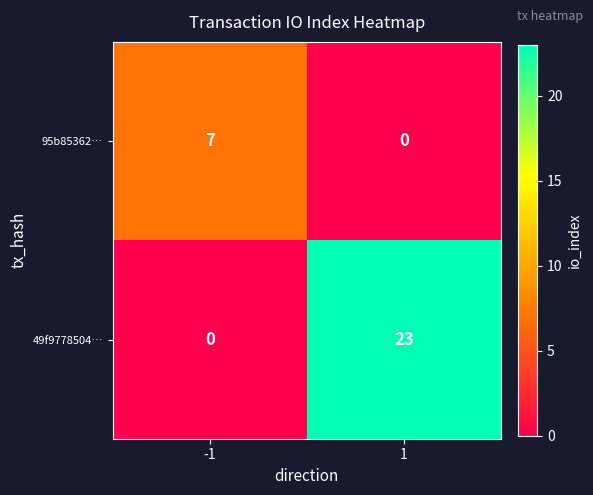

List the series in order of their overall mean, highest first.

49f9778504…, 95b85362…